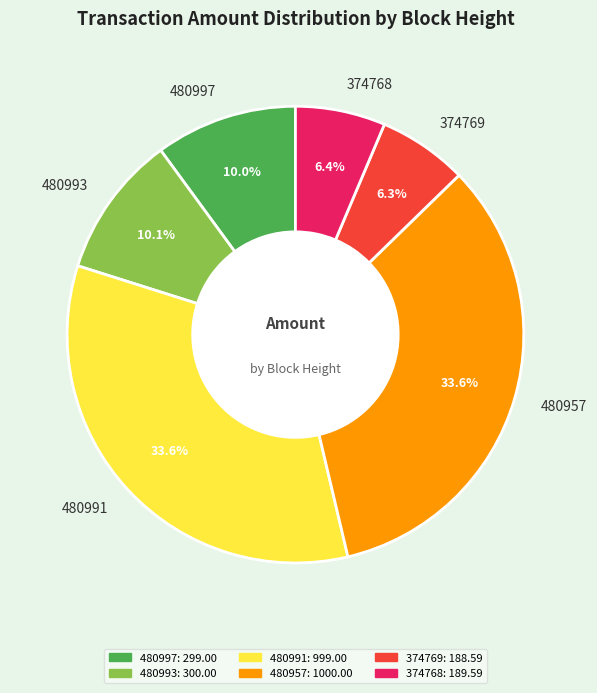

To the nearest percent, what is the difference between the 480957 and 480993 slice percentages?

24%